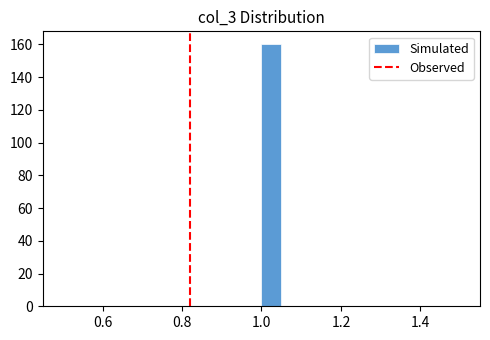

Around what value on the x-axis is the tallest bar? Give the approximate position of its centre, as read against the axis.

1.02